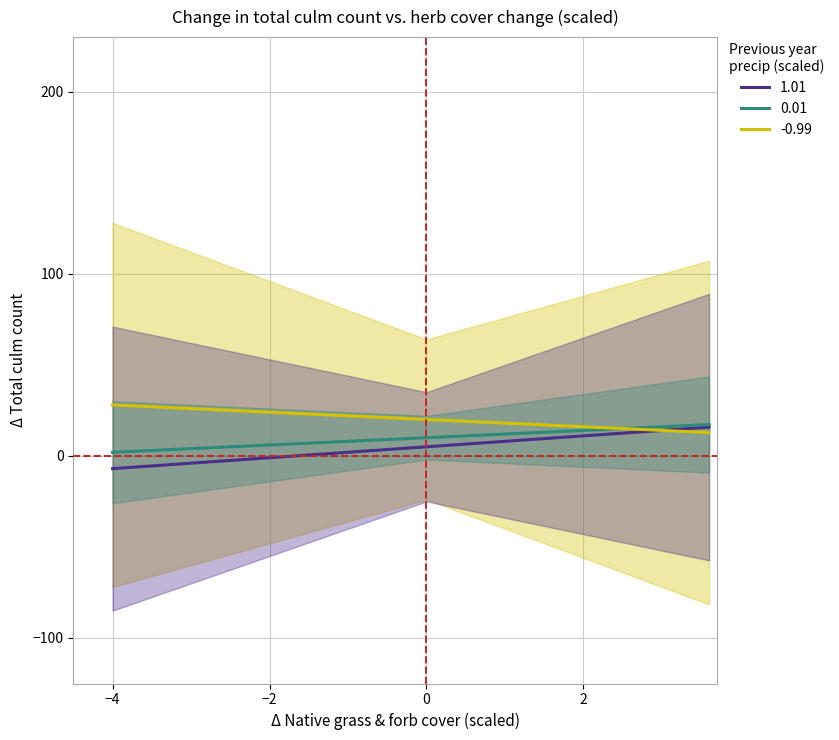

True or false: 0.01 and 1.01 cross at least once.

False